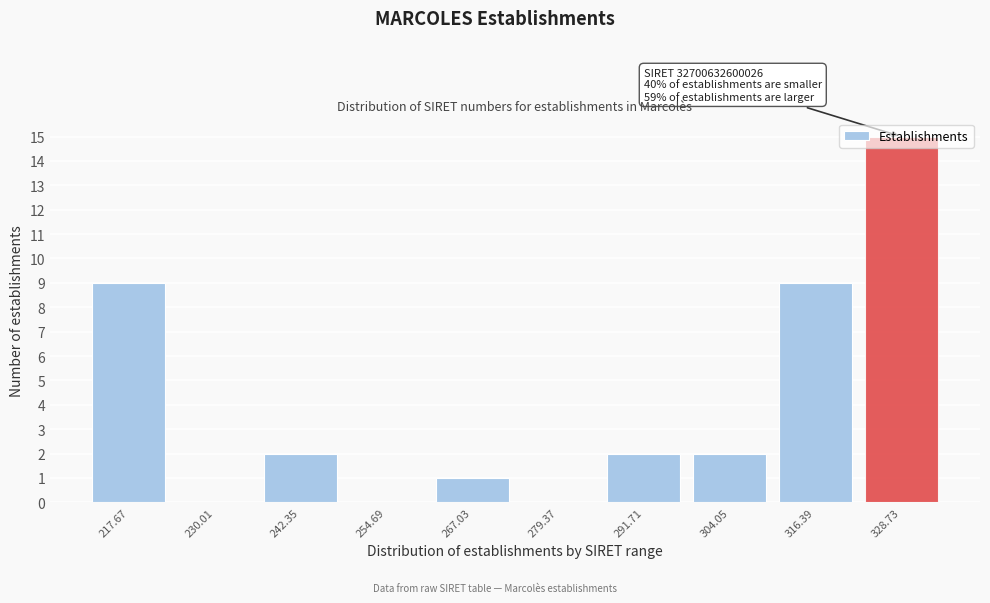

Between 316.39 and 328.73, which is larger?

328.73